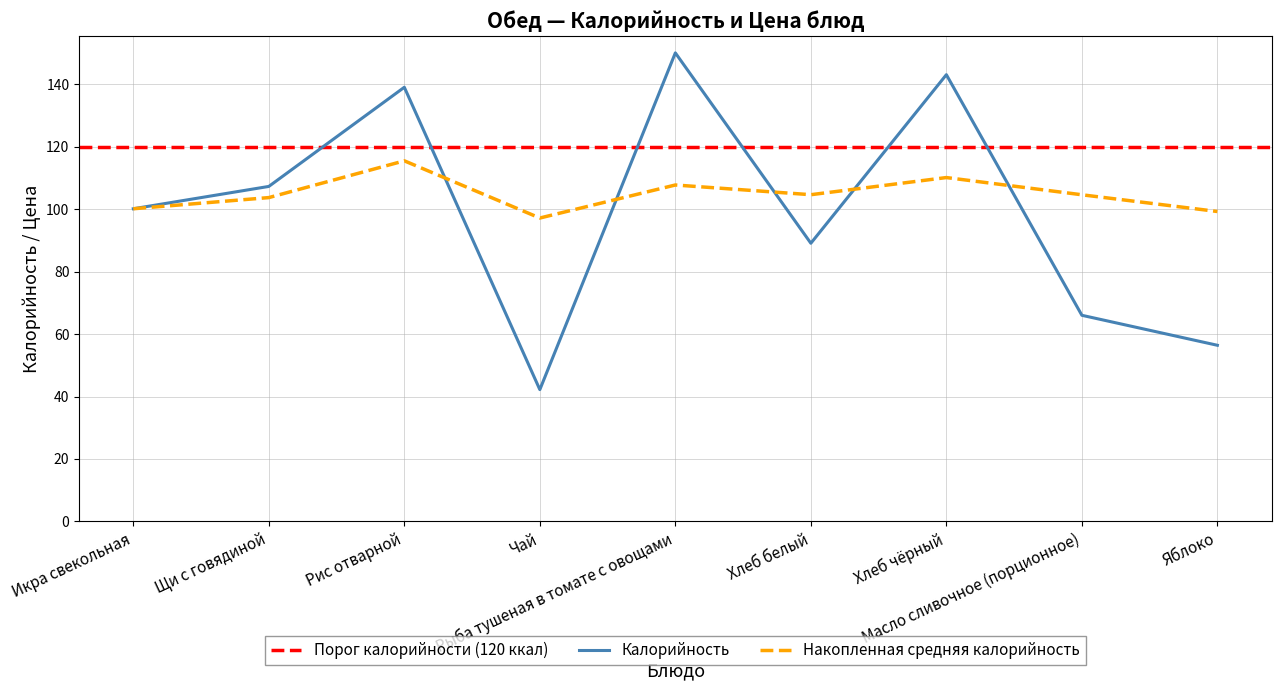

How many data points are above 100?

5